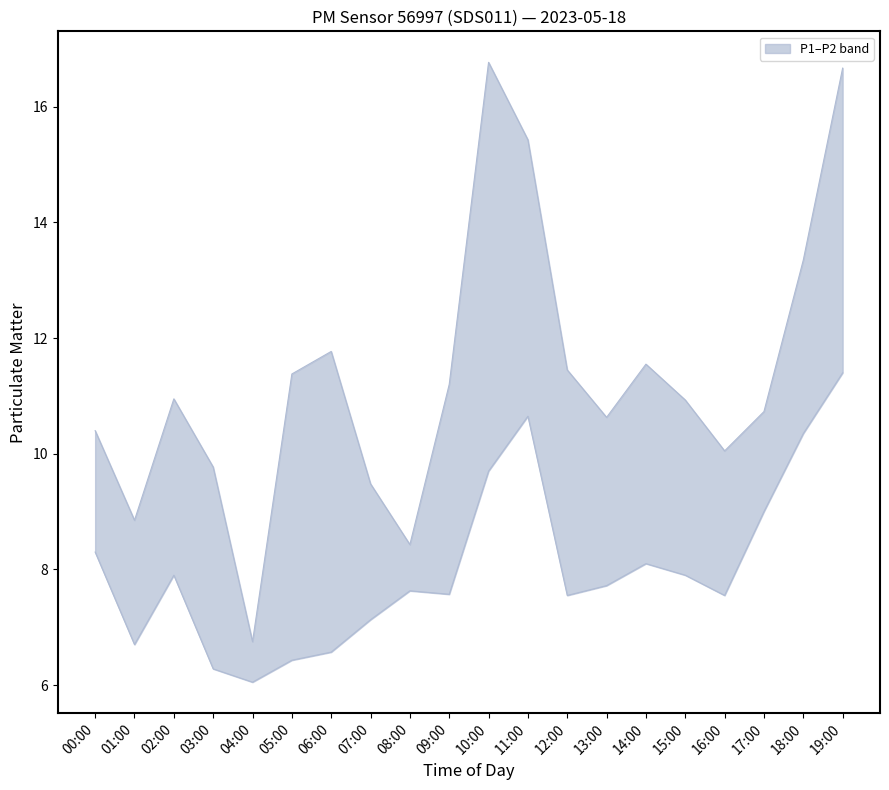

Rank the series at 14:00 from highest to lowest value.

P1, P2